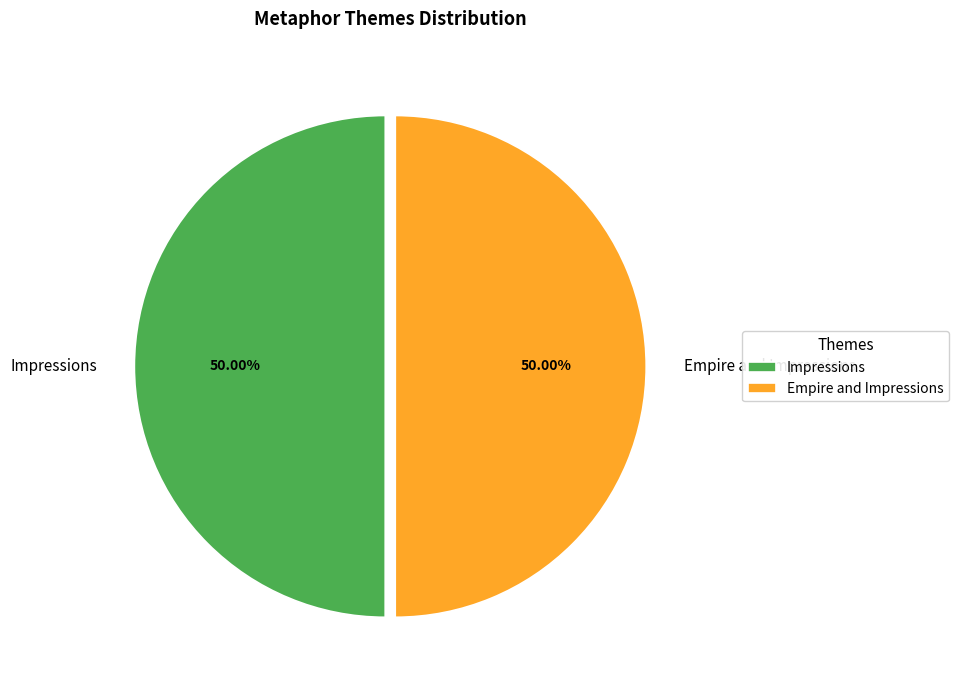

Is it true that Impressions is 50% of the pie?

True